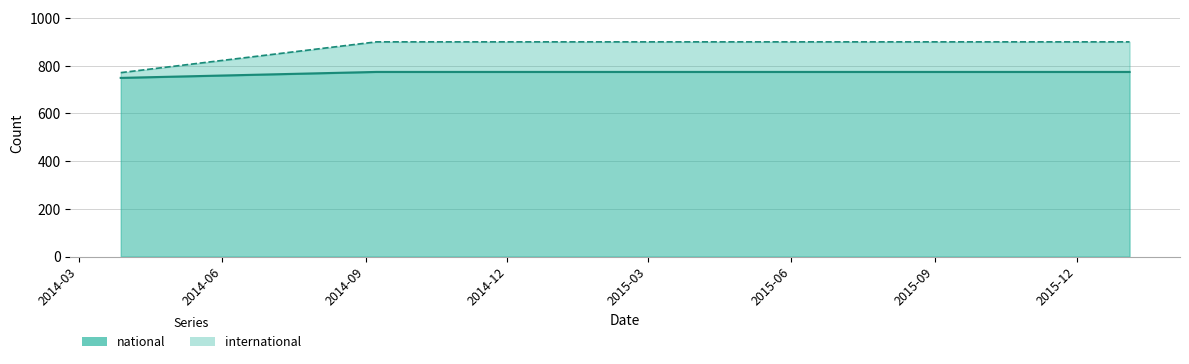

At which category does the chart reach its peak across all series?

2014-09-08